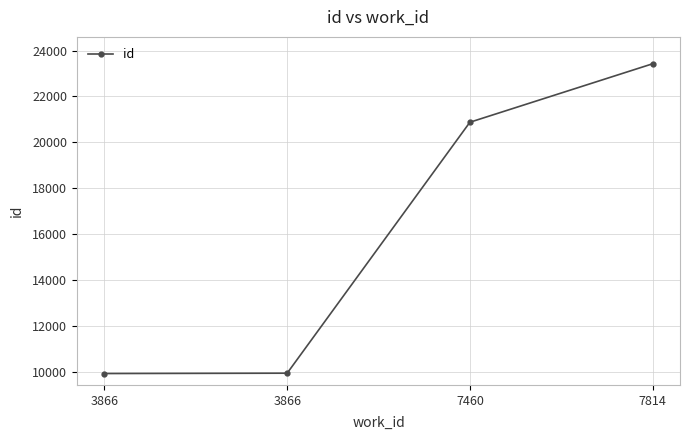

True or false: there are more than 1 points higher than both neighbors.

False